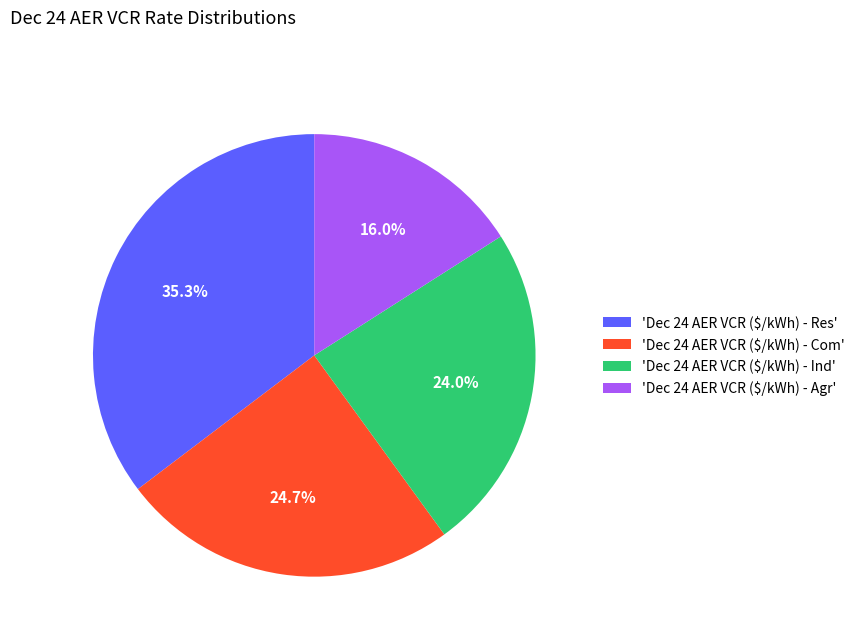

Does any single category account for the majority?

No